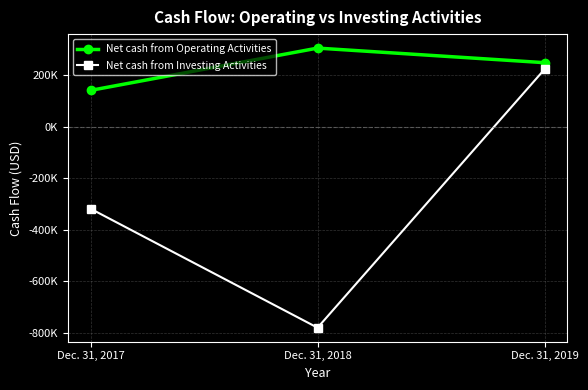

Is this an area chart (filled region under the line)?

No